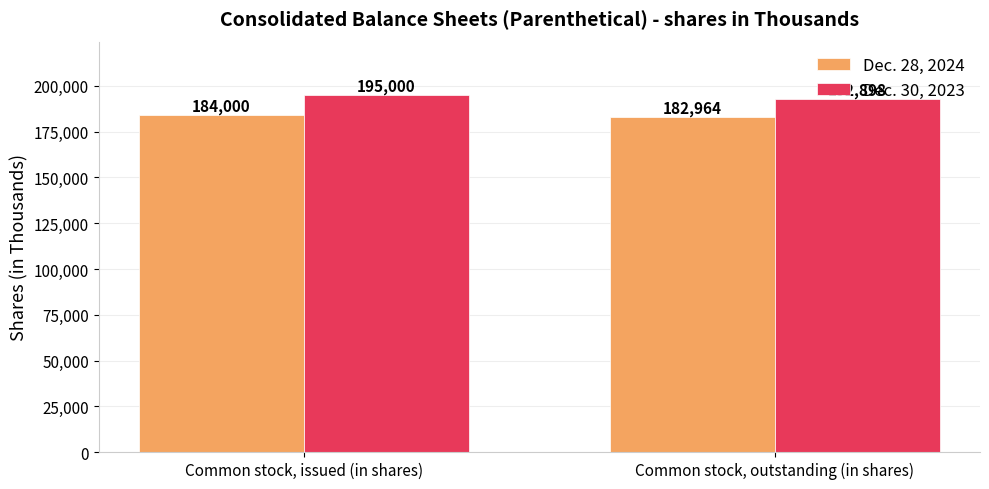

Reading right to left, list all the values displayed in this chart.

Dec. 28, 2024: 182964	184000
Dec. 30, 2023: 192898	195000